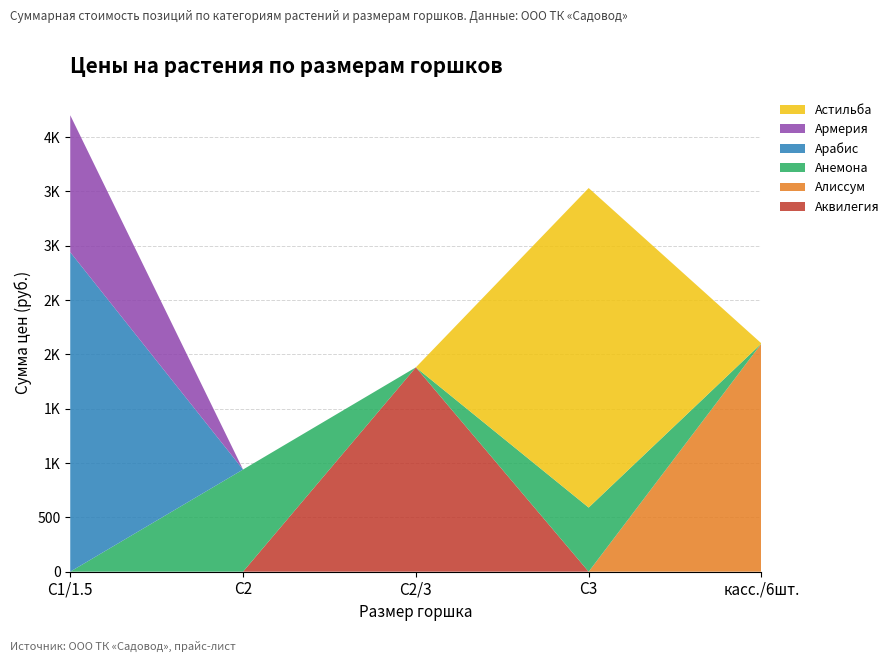

Reading right to left, what are all the values shown in this chart?

Аквилегия: касс./6шт.=0	С3=0	С2/3=1880	С2=0	С1/1.5=0
Алиссум: касс./6шт.=2100	С3=0	С2/3=0	С2=0	С1/1.5=0
Анемона: касс./6шт.=0	С3=590	С2/3=0	С2=940	С1/1.5=0
Арабис: касс./6шт.=0	С3=0	С2/3=0	С2=0	С1/1.5=2940
Армерия: касс./6шт.=0	С3=0	С2/3=0	С2=0	С1/1.5=1260
Астильба: касс./6шт.=0	С3=2940	С2/3=0	С2=0	С1/1.5=0